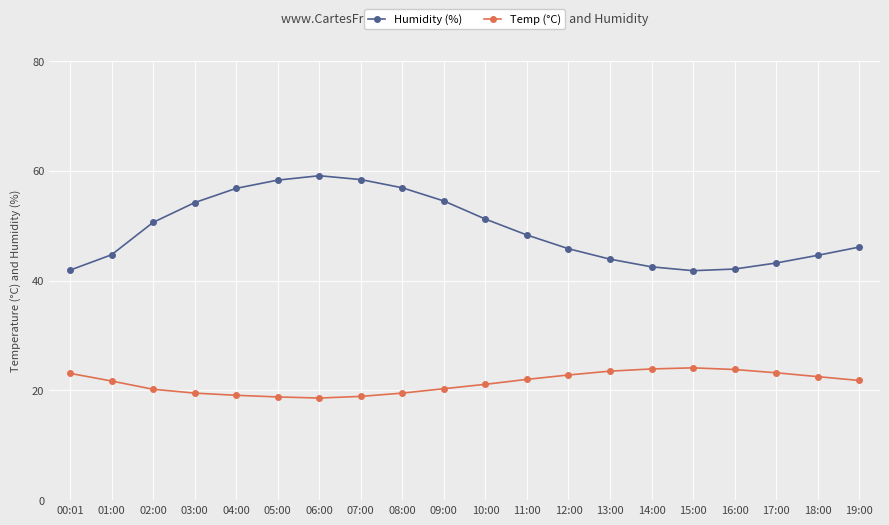

What is the total value across all series at 03:00?

73.7